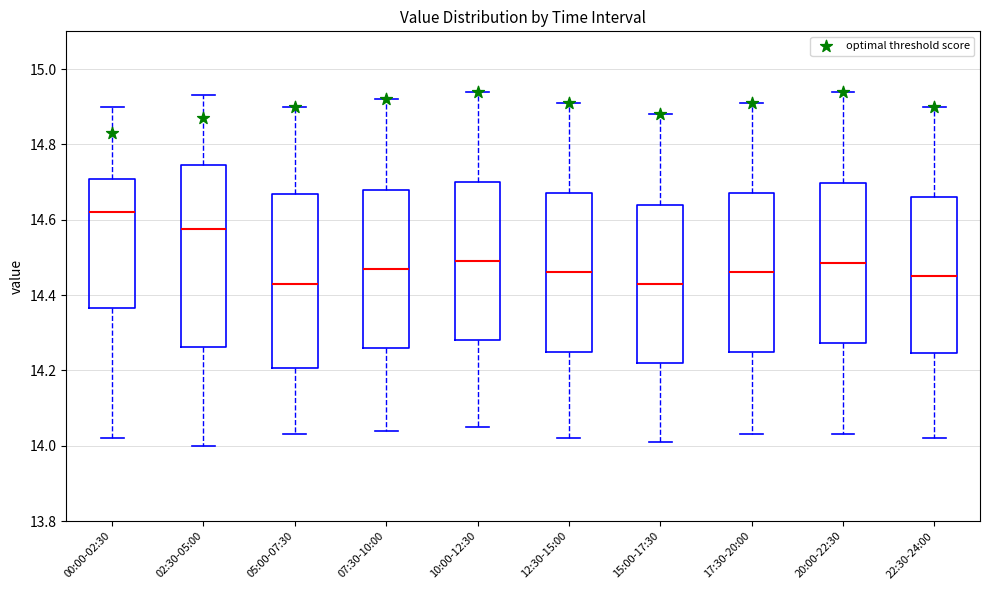

Reading left to right, read every box against the y-axis: the position of its median line, the range the box covers, and the ends of its whiskers. The values are not printed on the chart, so give them approximately, as read against the axis.

00:00-02:30: median 14.62, box 14.36 to 14.70, whiskers 14.02 to 14.90
02:30-05:00: median 14.58, box 14.26 to 14.74, whiskers 14.00 to 14.94
05:00-07:30: median 14.44, box 14.20 to 14.66, whiskers 14.04 to 14.90
07:30-10:00: median 14.48, box 14.26 to 14.68, whiskers 14.04 to 14.92
10:00-12:30: median 14.50, box 14.28 to 14.70, whiskers 14.06 to 14.94
12:30-15:00: median 14.46, box 14.26 to 14.68, whiskers 14.02 to 14.92
15:00-17:30: median 14.44, box 14.22 to 14.64, whiskers 14.02 to 14.88
17:30-20:00: median 14.46, box 14.26 to 14.68, whiskers 14.04 to 14.92
20:00-22:30: median 14.48, box 14.28 to 14.70, whiskers 14.04 to 14.94
22:30-24:00: median 14.46, box 14.24 to 14.66, whiskers 14.02 to 14.90